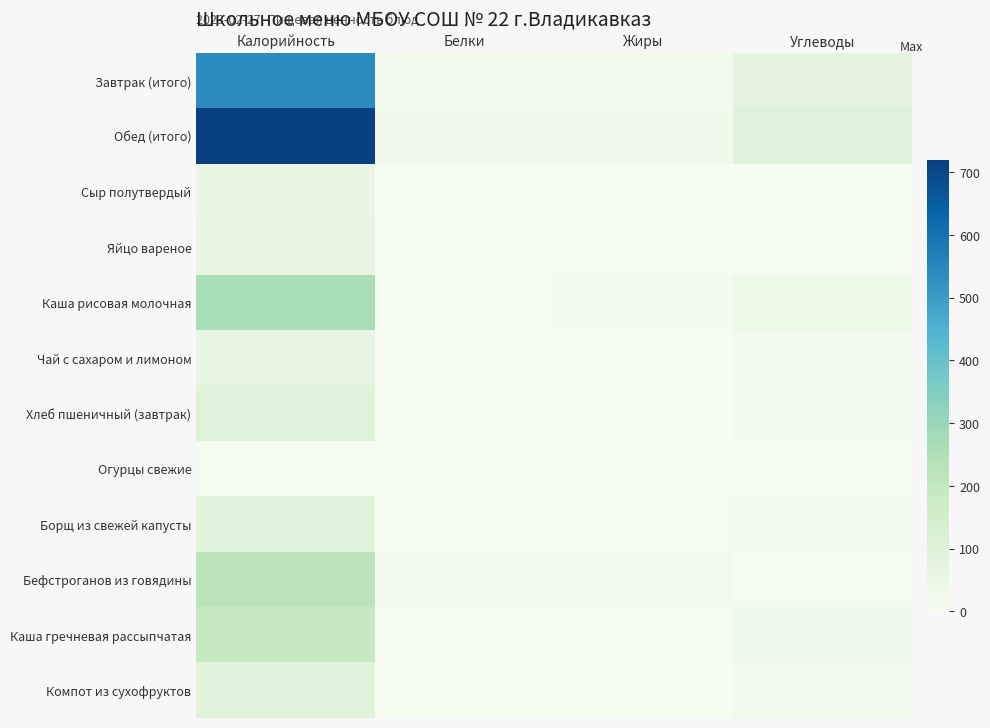

Which series has the largest range (max minus min)?

Обед (итого)